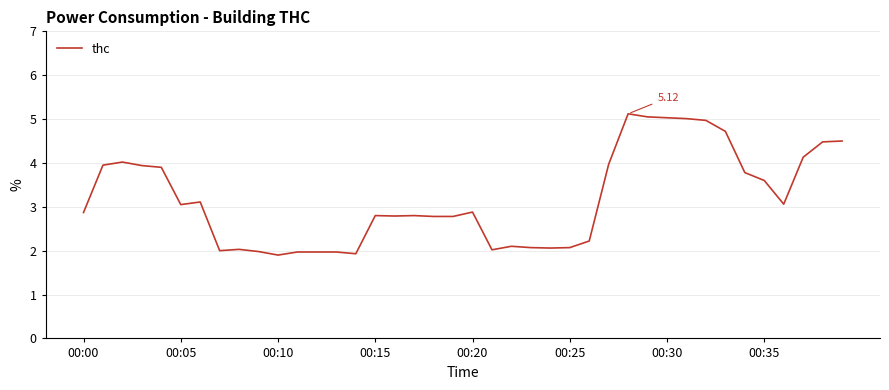

What is the difference between the maximum and minimum values?

3.2